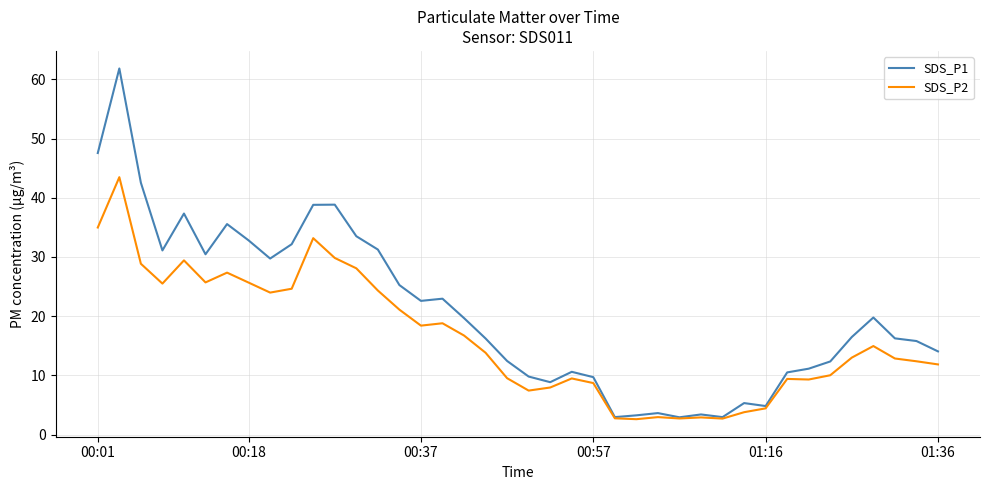

What is the maximum value shown in the chart?

61.8